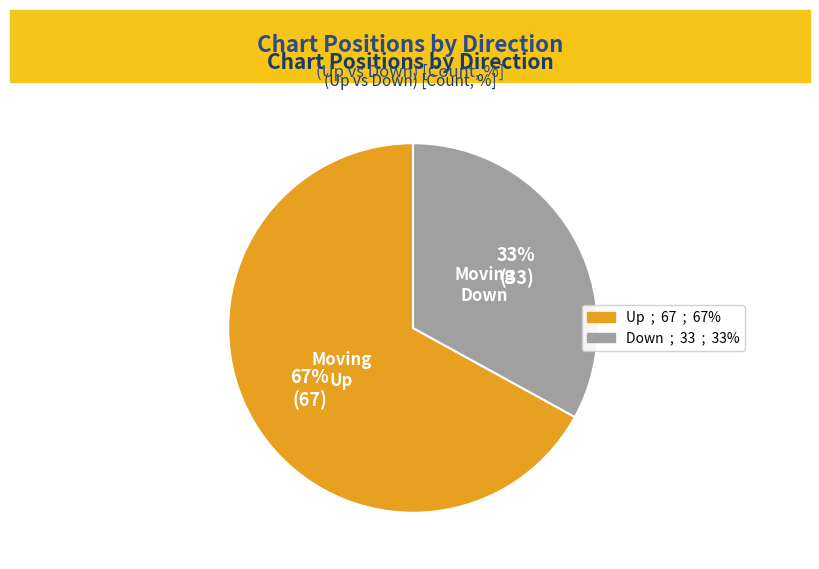

Is there any slice that represents more than half of the pie?

Yes